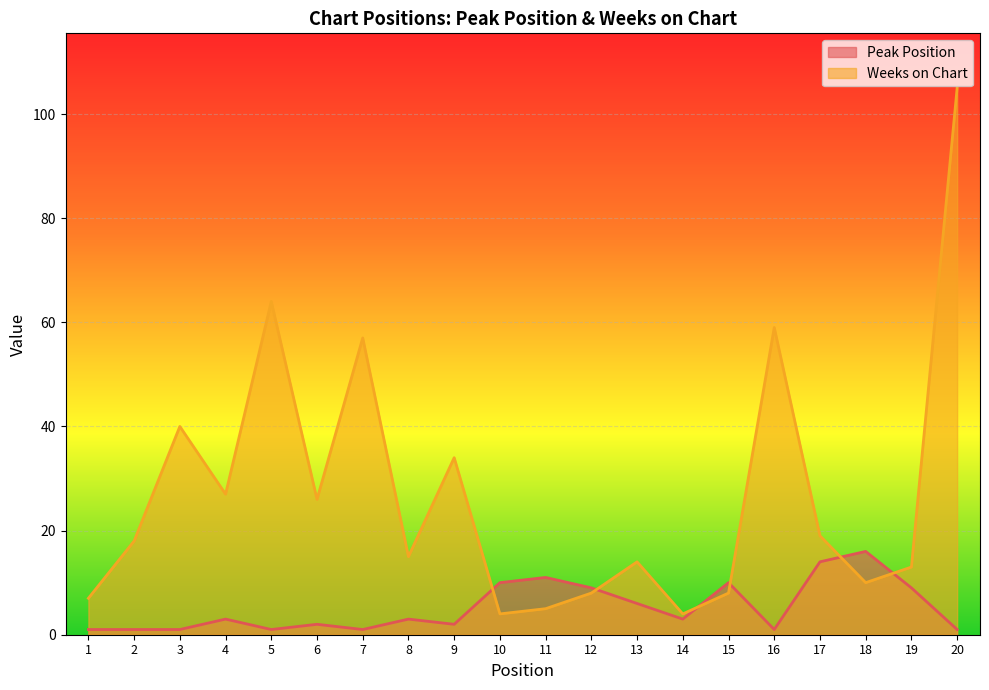

Which series has the widest spread of values?

Weeks on Chart